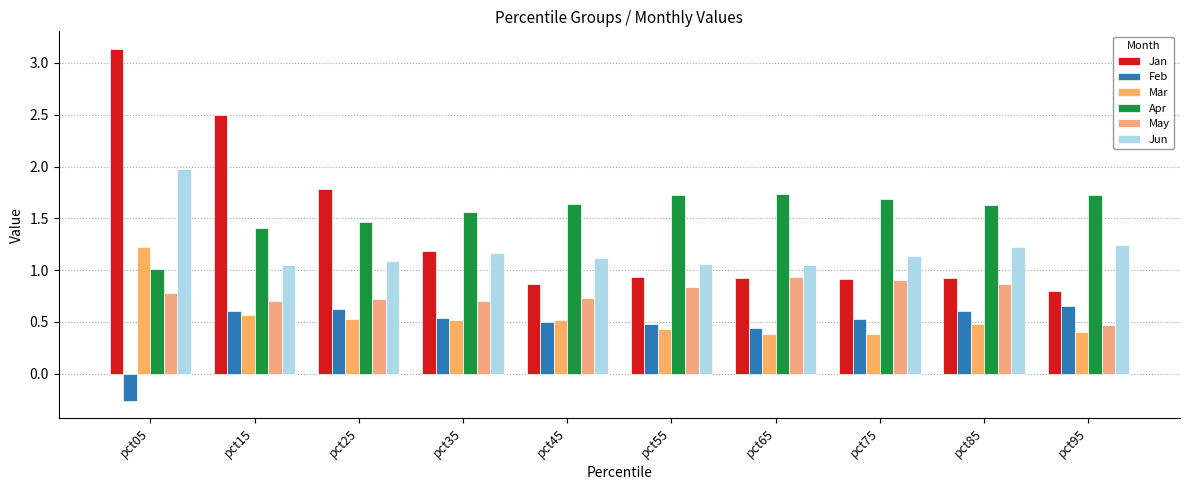

Where is Feb nearest to the value 0?

pct05